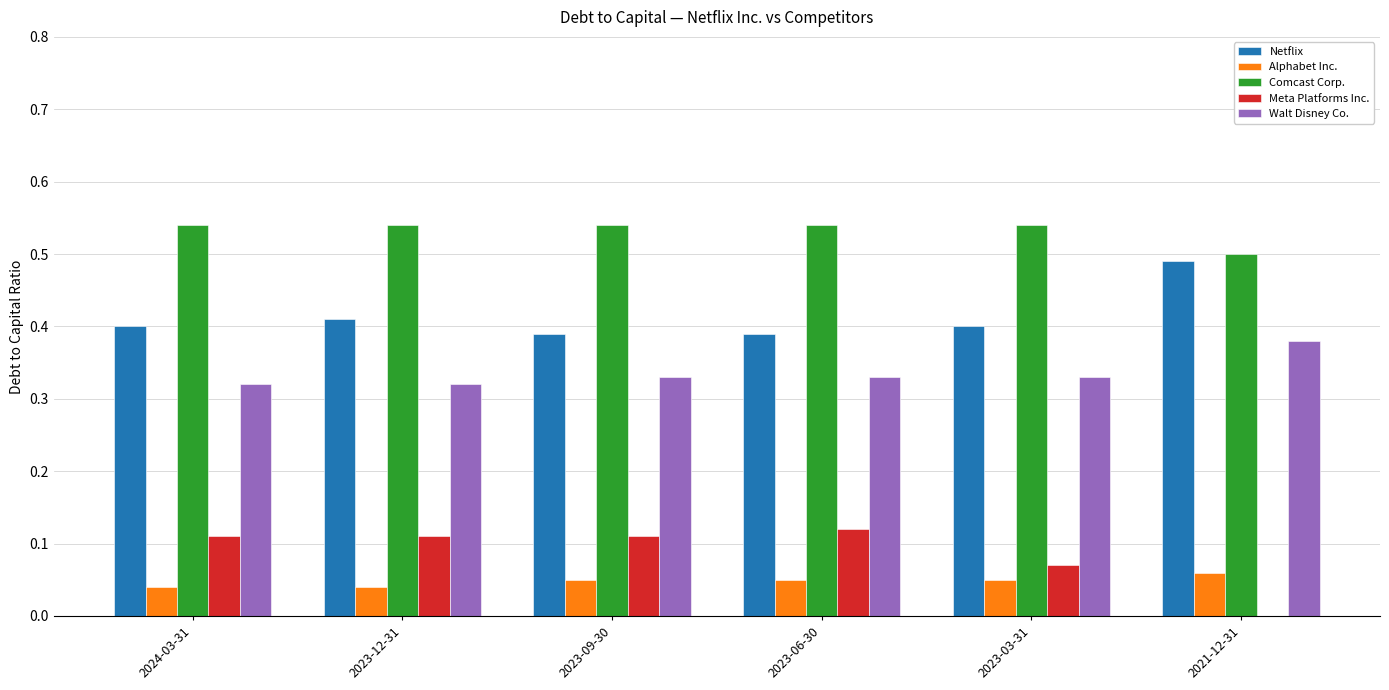

How many Comcast Corp. values are between 0 and 1?

6